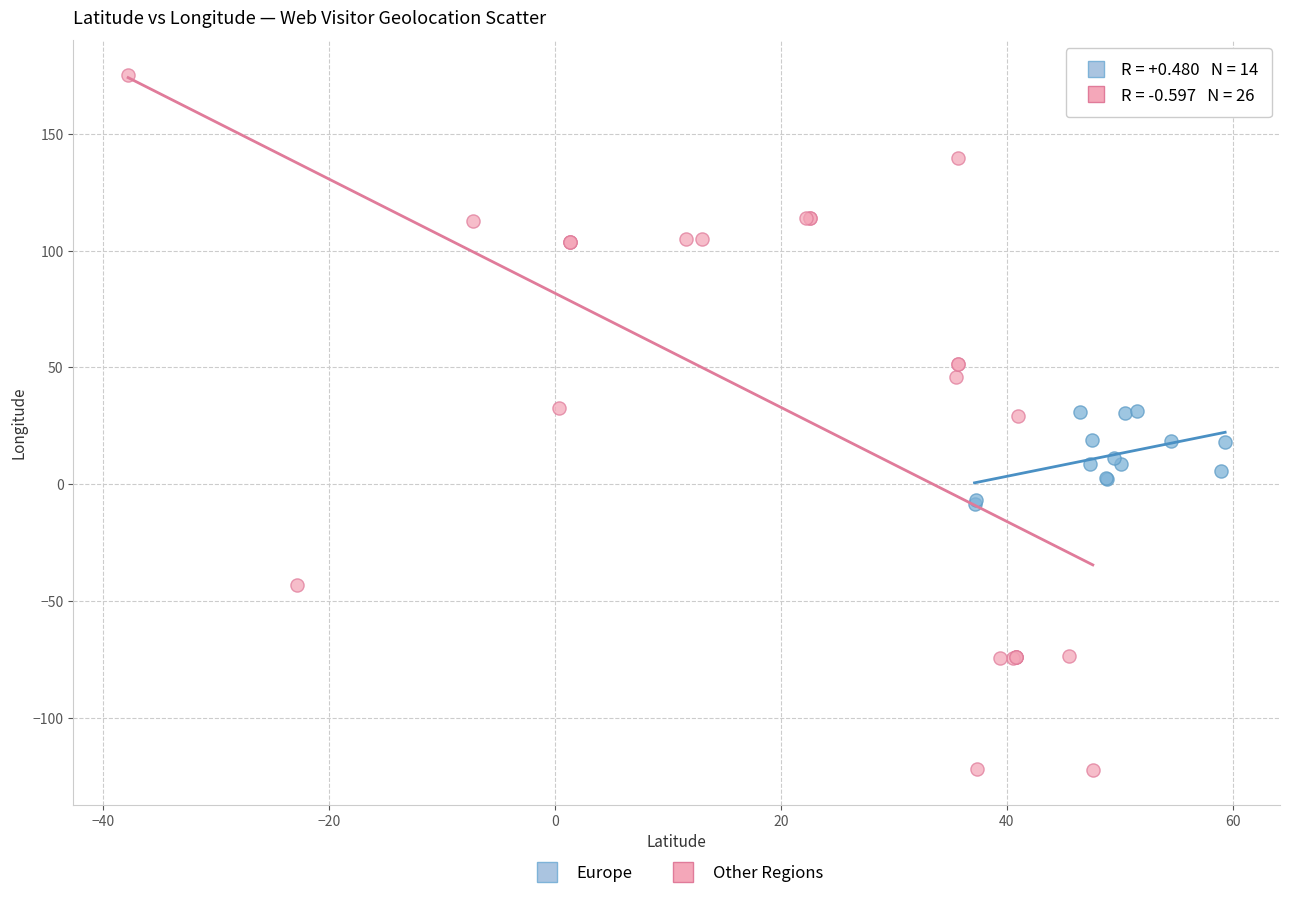

What are all the series names shown in the legend?

Europe, Other Regions